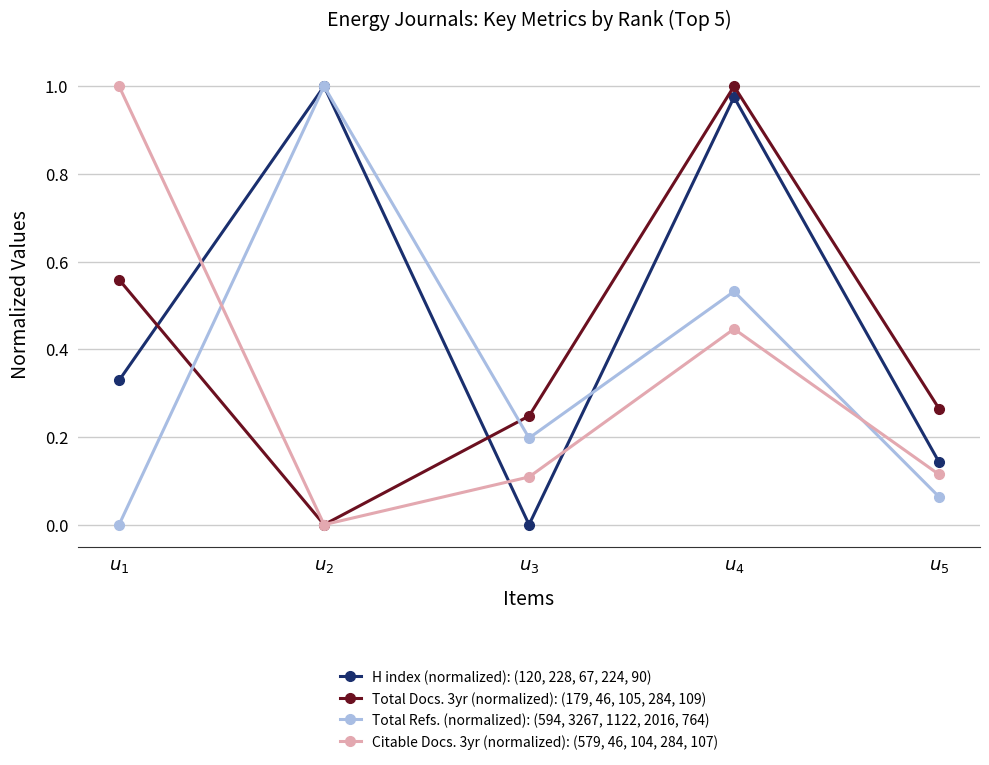

In H index (normalized): (120, 228, 67, 224, 90), how many points are lower than both neighbors (excluding endpoints)?

1